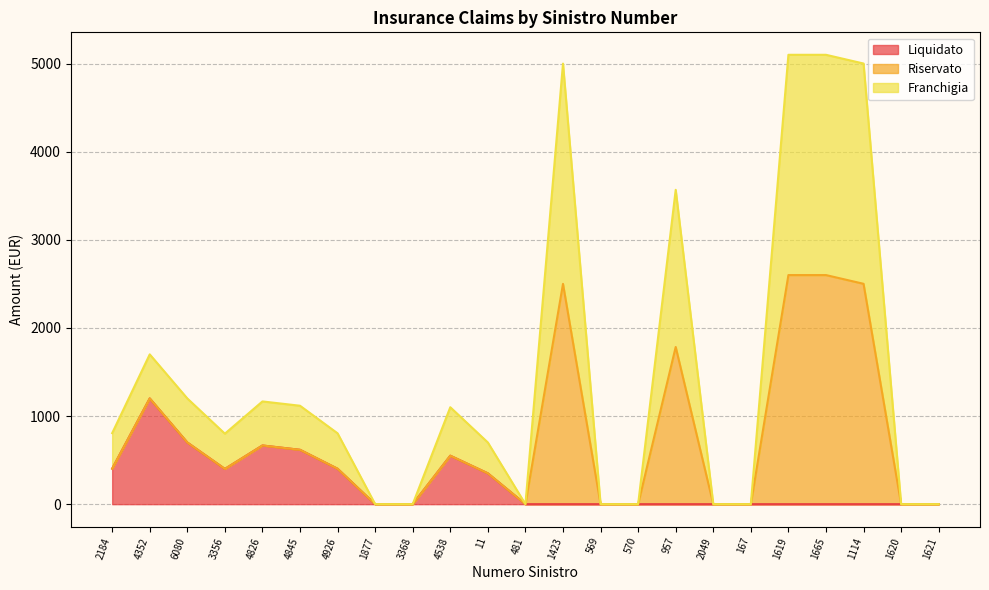

At which label does Franchigia reach its peak?

1619